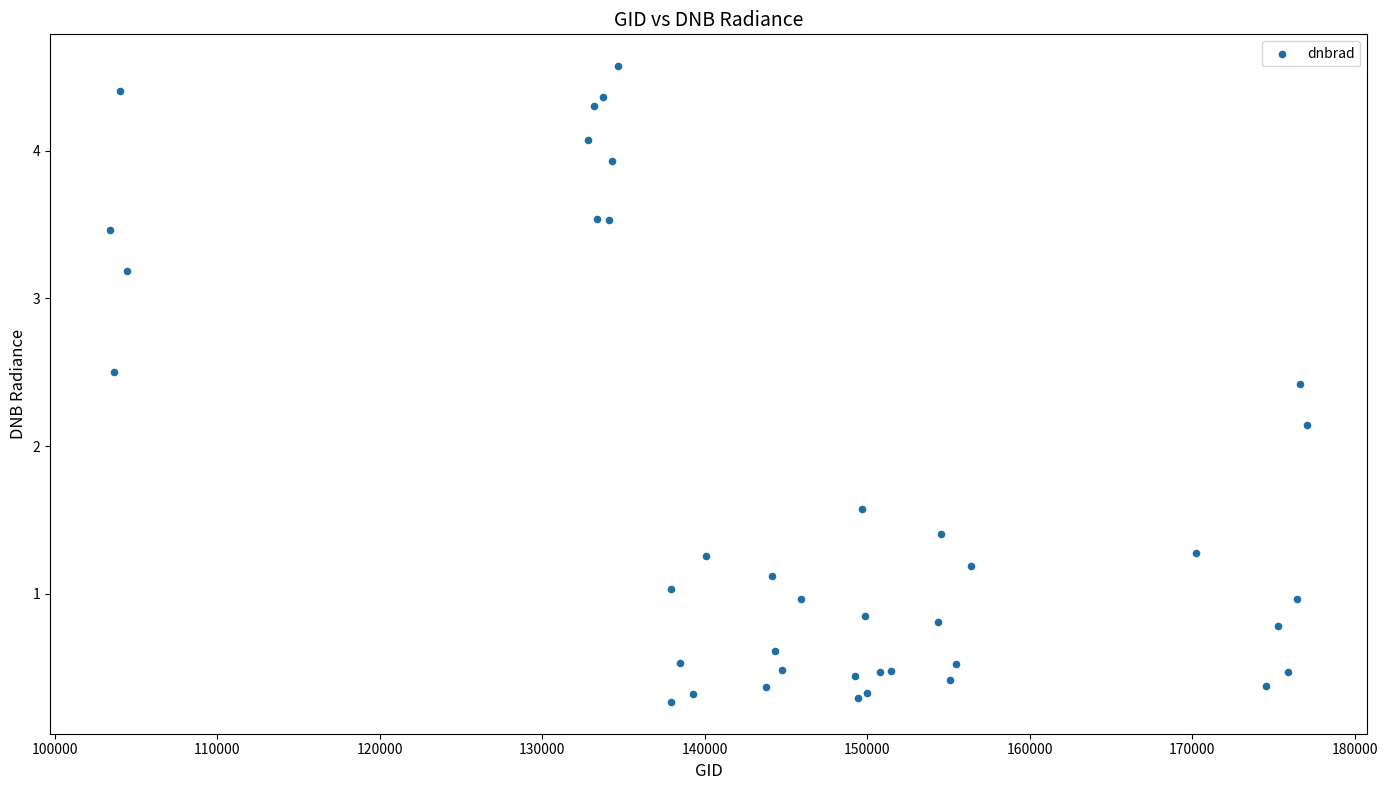

What Y value in the scatter plot is closest to 2?

2.1